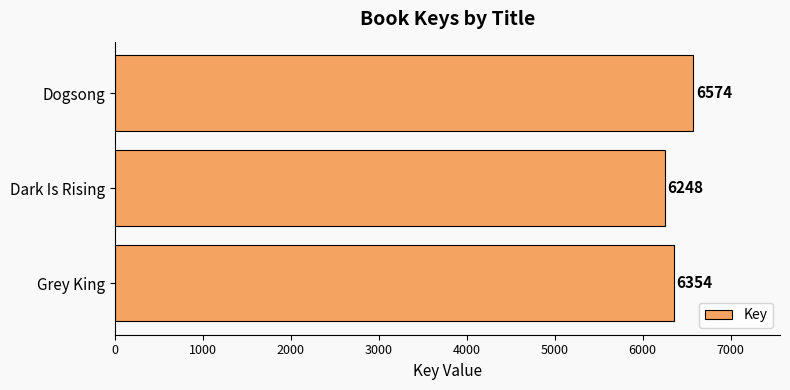

Count the values in the range 6248 to 6574.

3